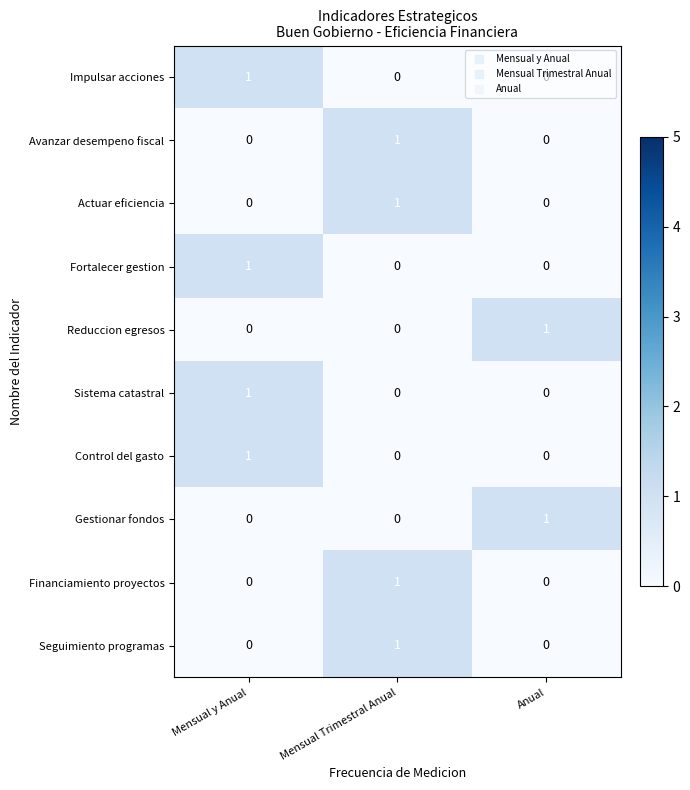

How many series are shown in this chart?

10